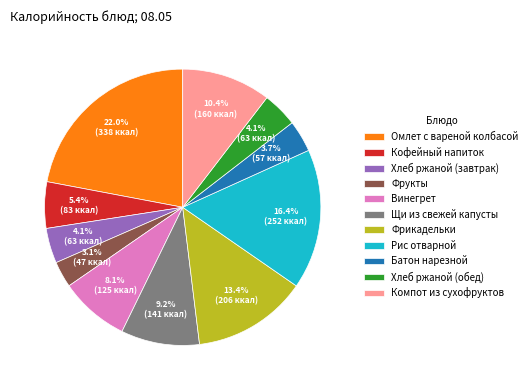

Is it true that Фрикадельки is 19% of the pie?

False